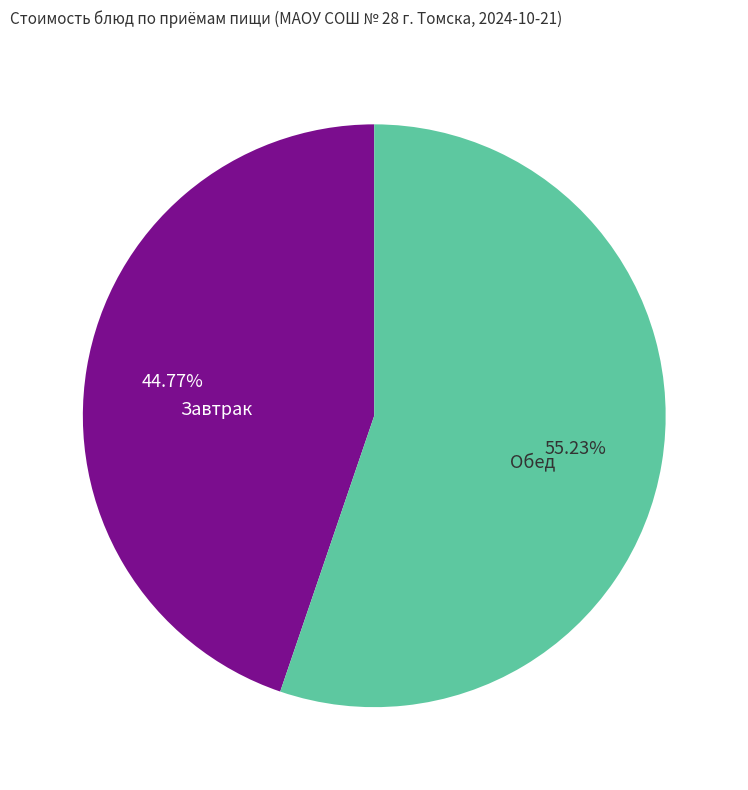

To the nearest percent, what is the average slice percentage?

50%